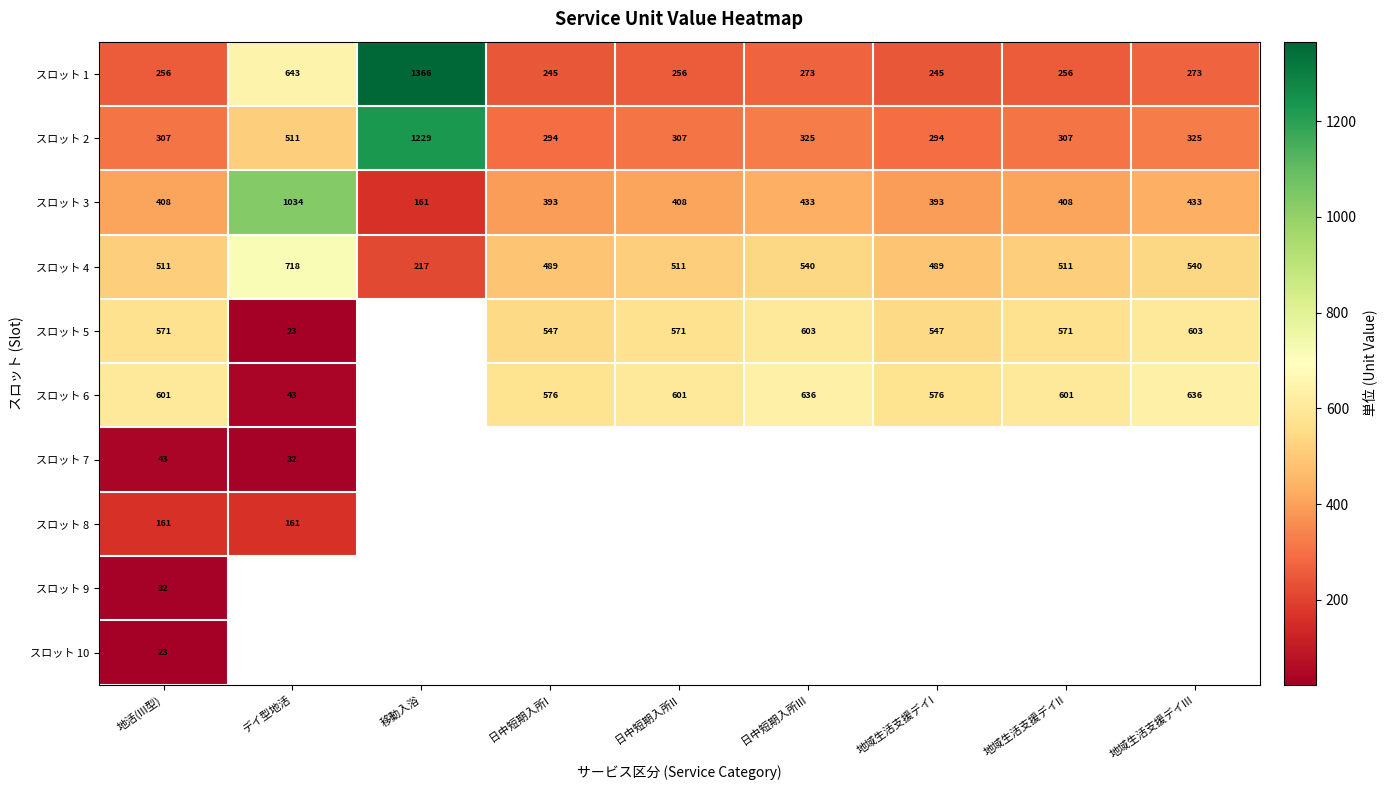

Read the スロット 1 value at 地域生活支援デイIII.

273